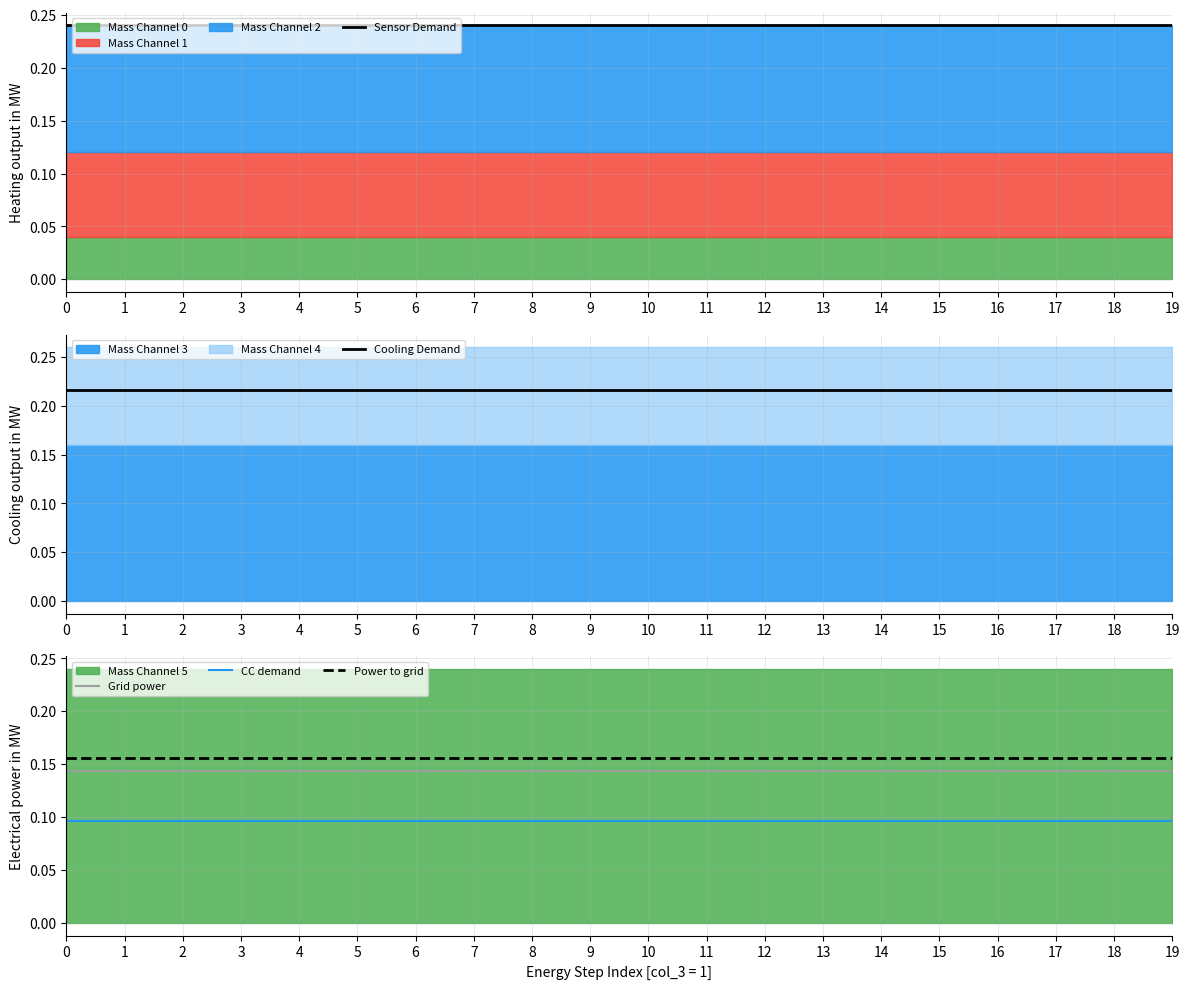

Which series changed the most between 3 and 11?

Sensor Demand